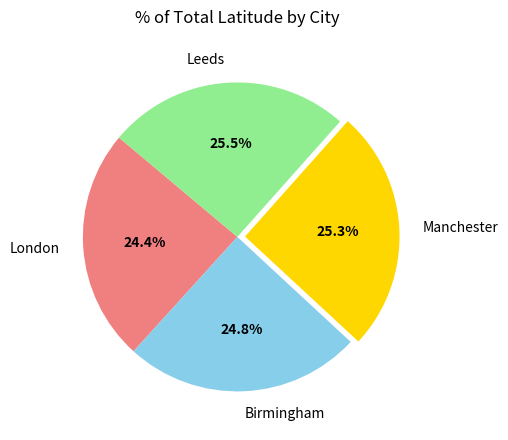

Does Birmingham represent more than half of the total?

No